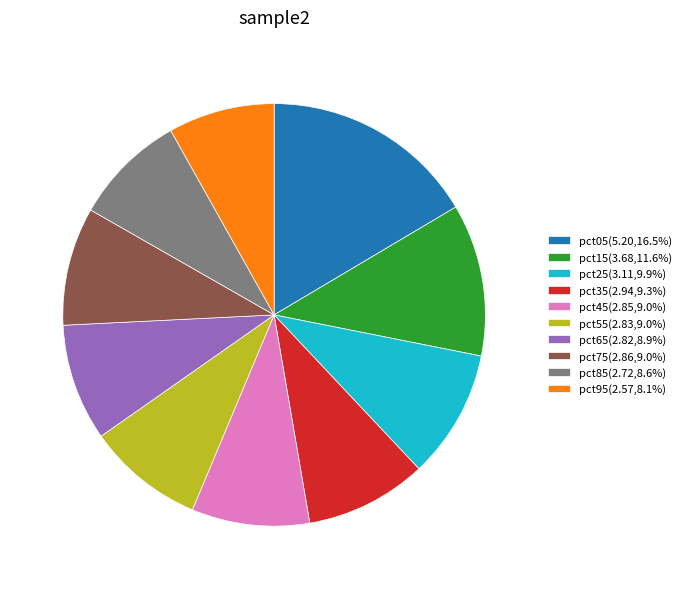

Is the sum of pct35(2.94,9.3%) and pct55(2.83,9.0%) greater than half?

No